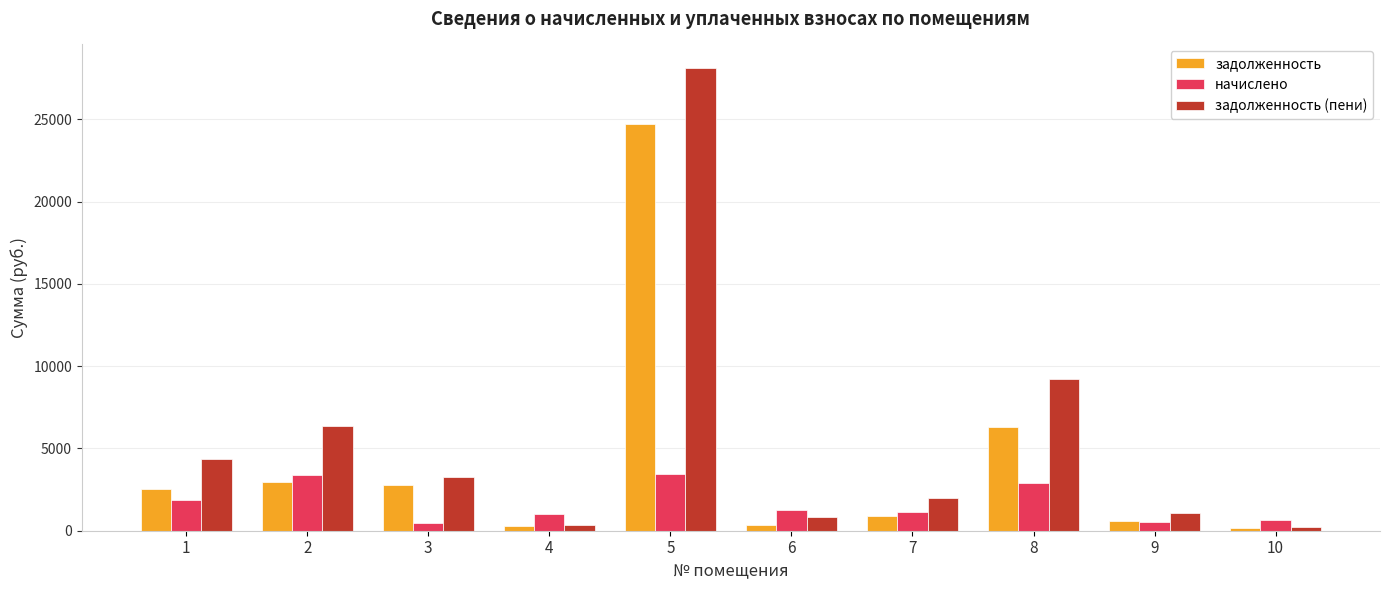

Rank the series by their maximum value, from highest to lowest.

задолженность (пени), задолженность, начислено